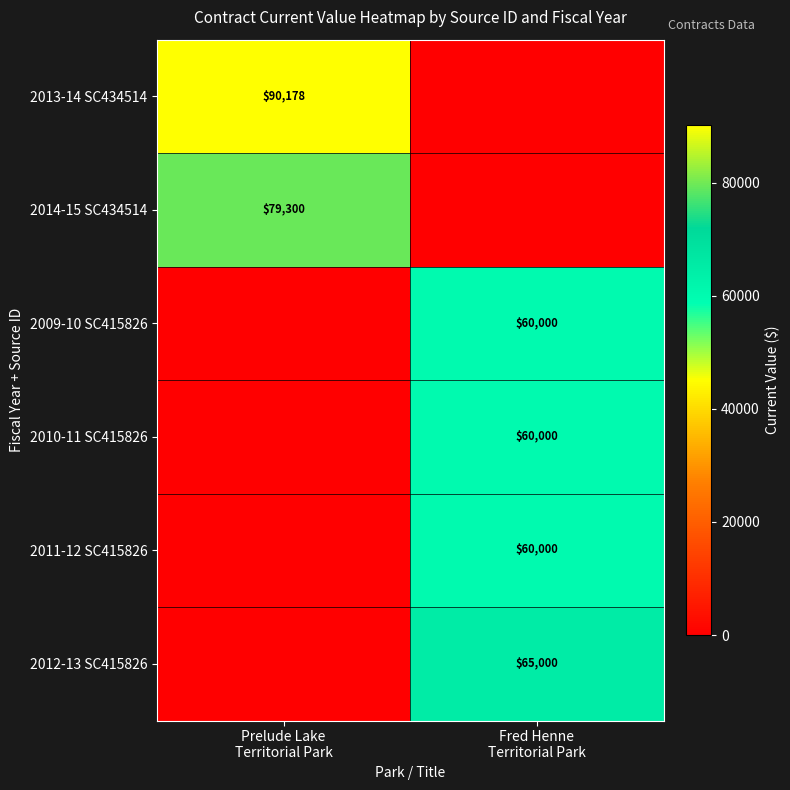

List the series in order of their peak value, lowest first.

2009-10 SC415826, 2010-11 SC415826, 2011-12 SC415826, 2012-13 SC415826, 2014-15 SC434514, 2013-14 SC434514